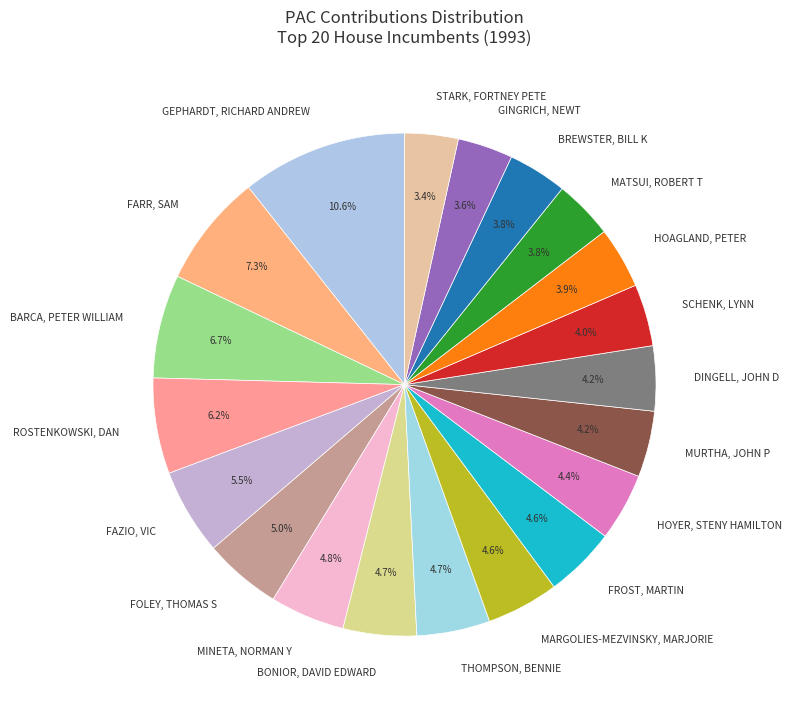

Combined, what portion of the pie is HOAGLAND, PETER and SCHENK, LYNN?

7.9%